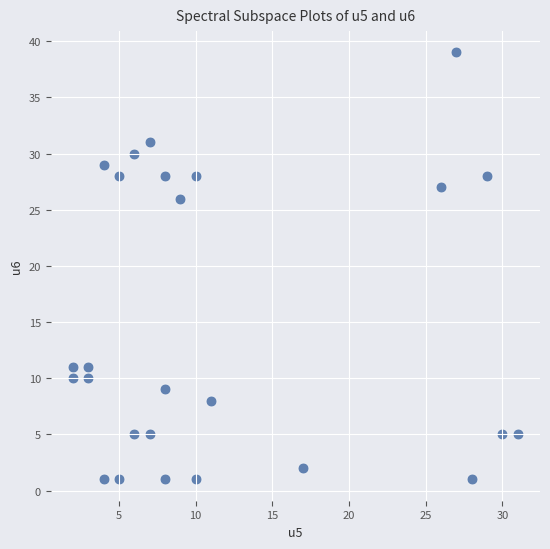

What is the range of Y values (max minus min)?

38